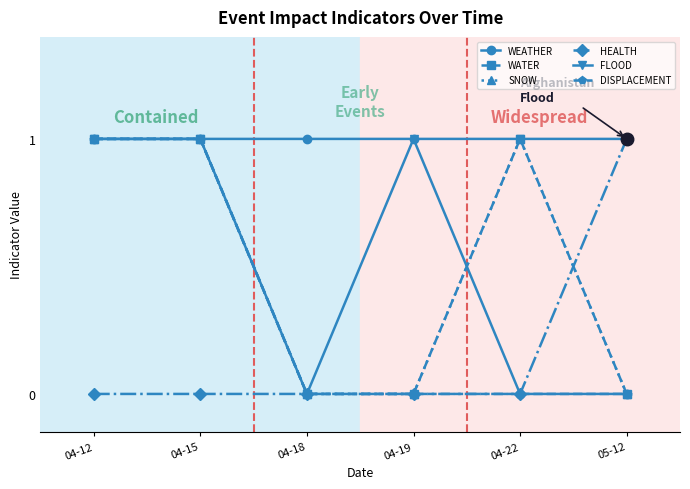

Is this an area chart (filled region under the line)?

No